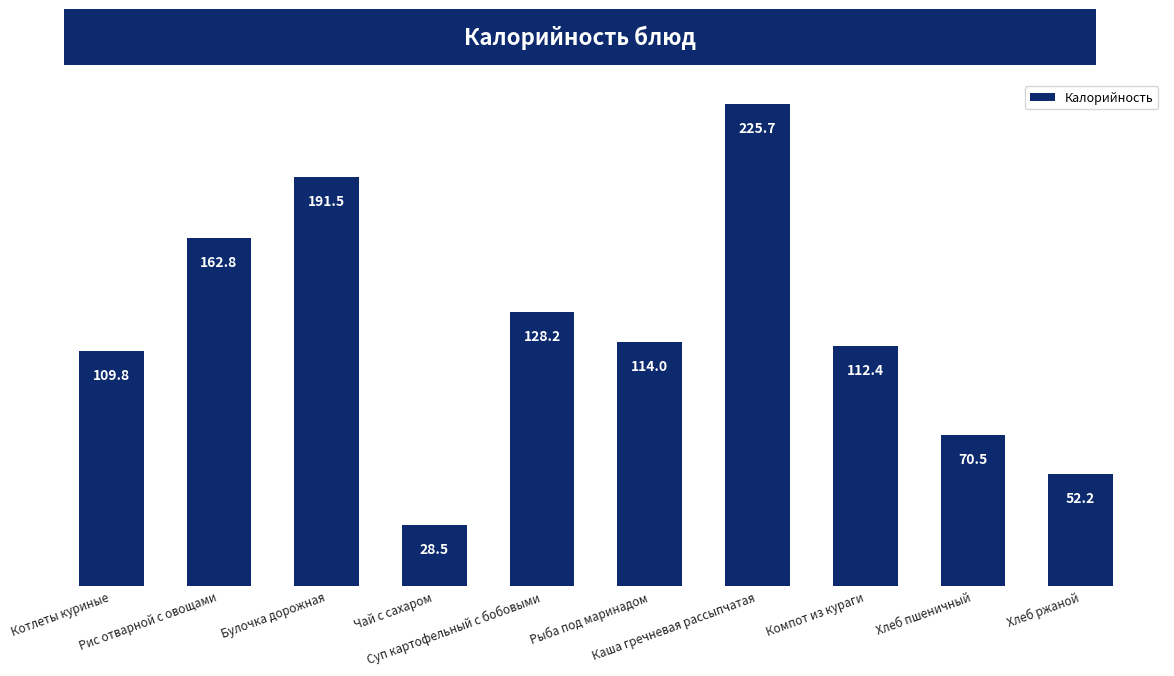

What is the average value?

119.6